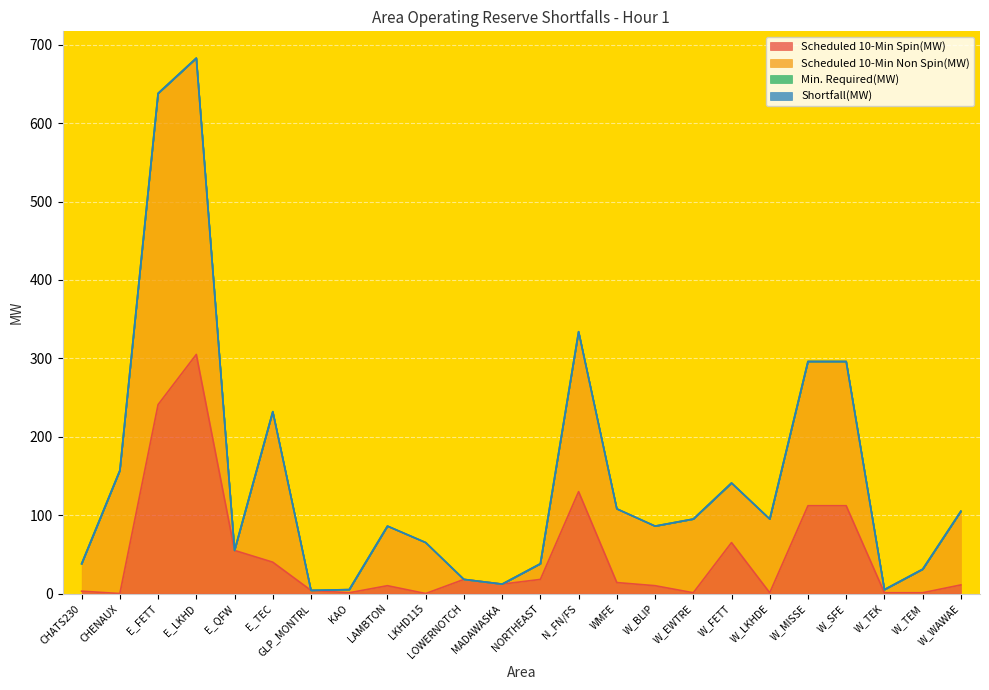

Is it true that Scheduled 10-Min Non Spin(MW) equals 94 at W_LKHDE?

True